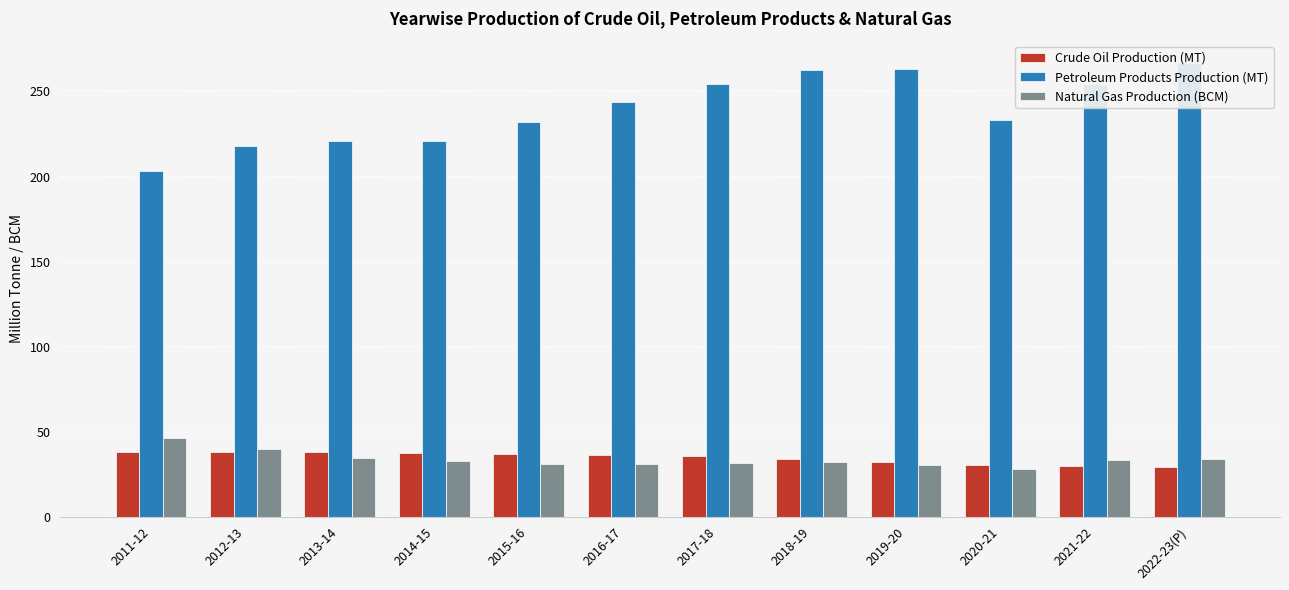

Are the bars grouped side by side (vs. stacked)?

Yes